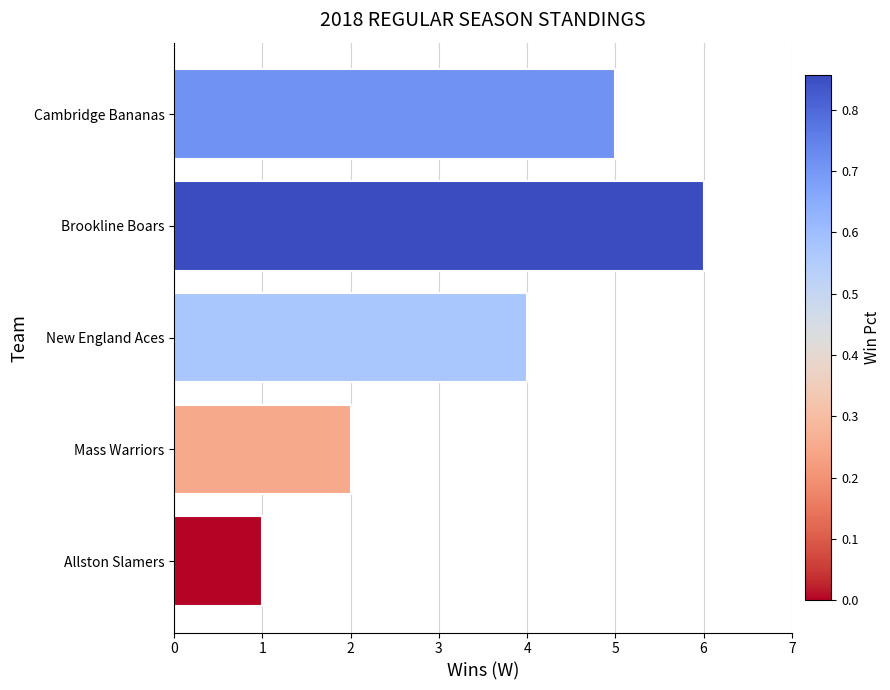

What is the greatest value displayed?

6